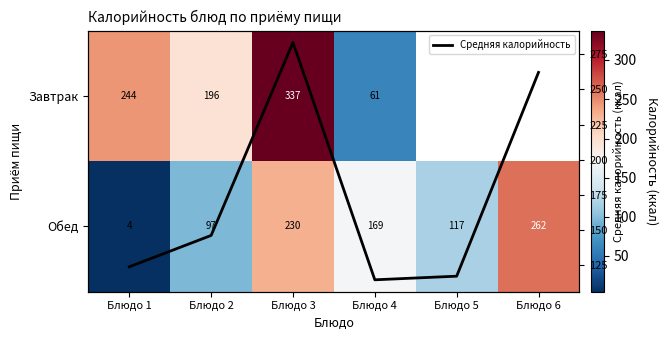

Between Блюдо 4 and Блюдо 3, which is larger?

Блюдо 3